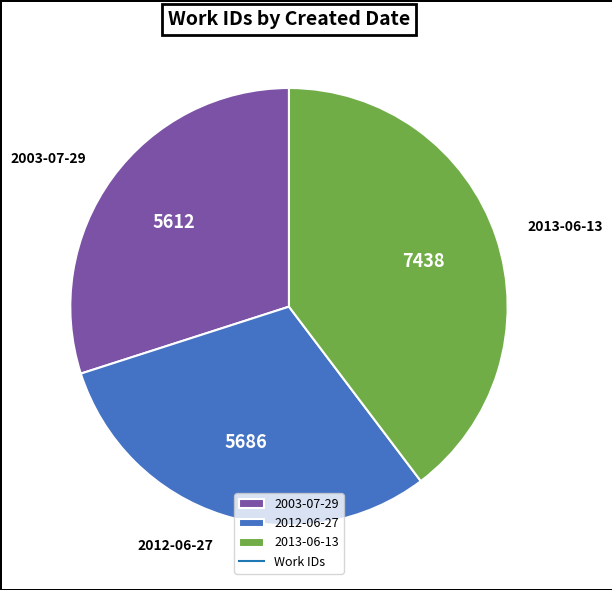

Does any single category account for the majority?

No